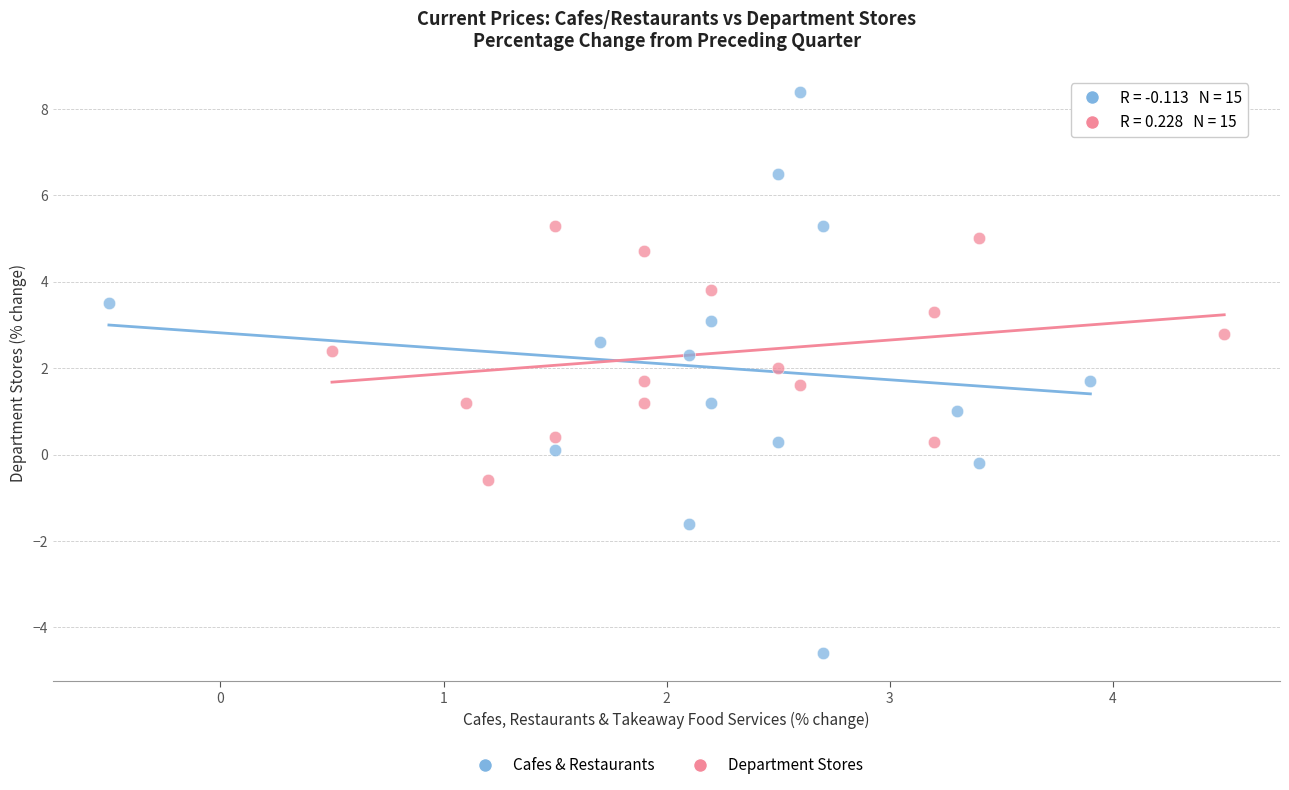

Which series has the widest spread of Y values?

Cafes & Restaurants